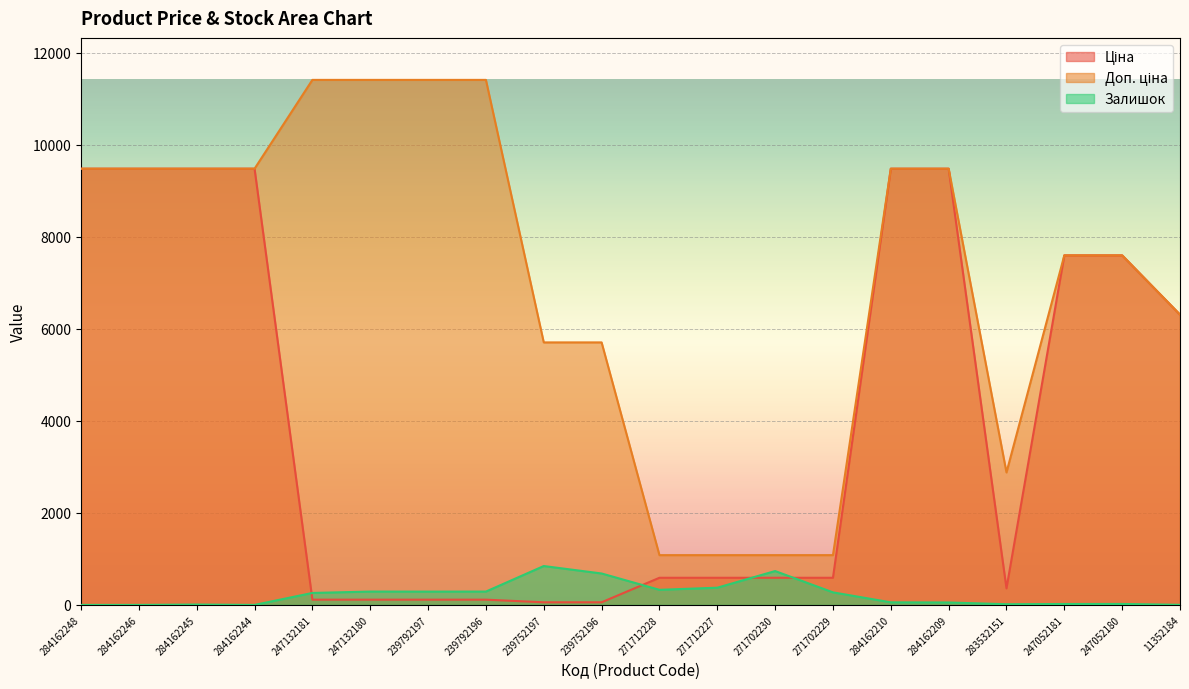

What position from the left is 284162209?

16